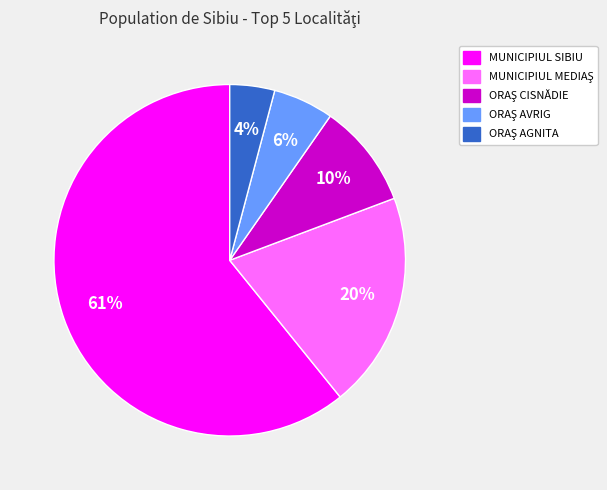

Count the number of slices in the pie.

5